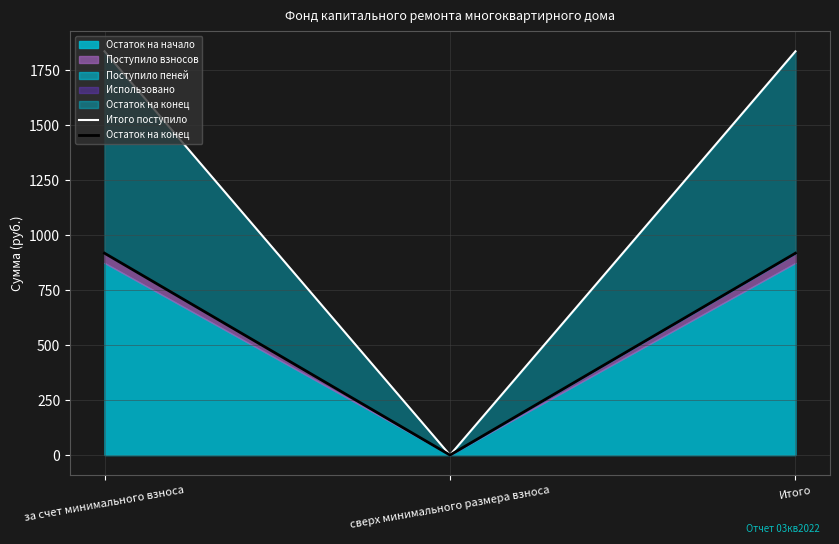

Which series has the largest range (max minus min)?

Итого поступило